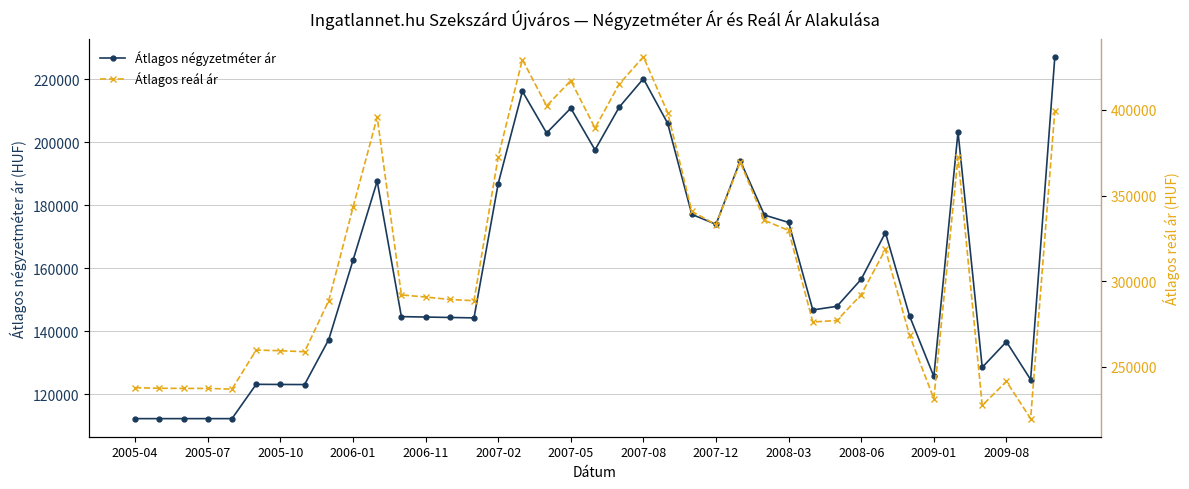

True or false: Átlagos négyzetméter ár has more than 1 points higher than both neighbors.

True